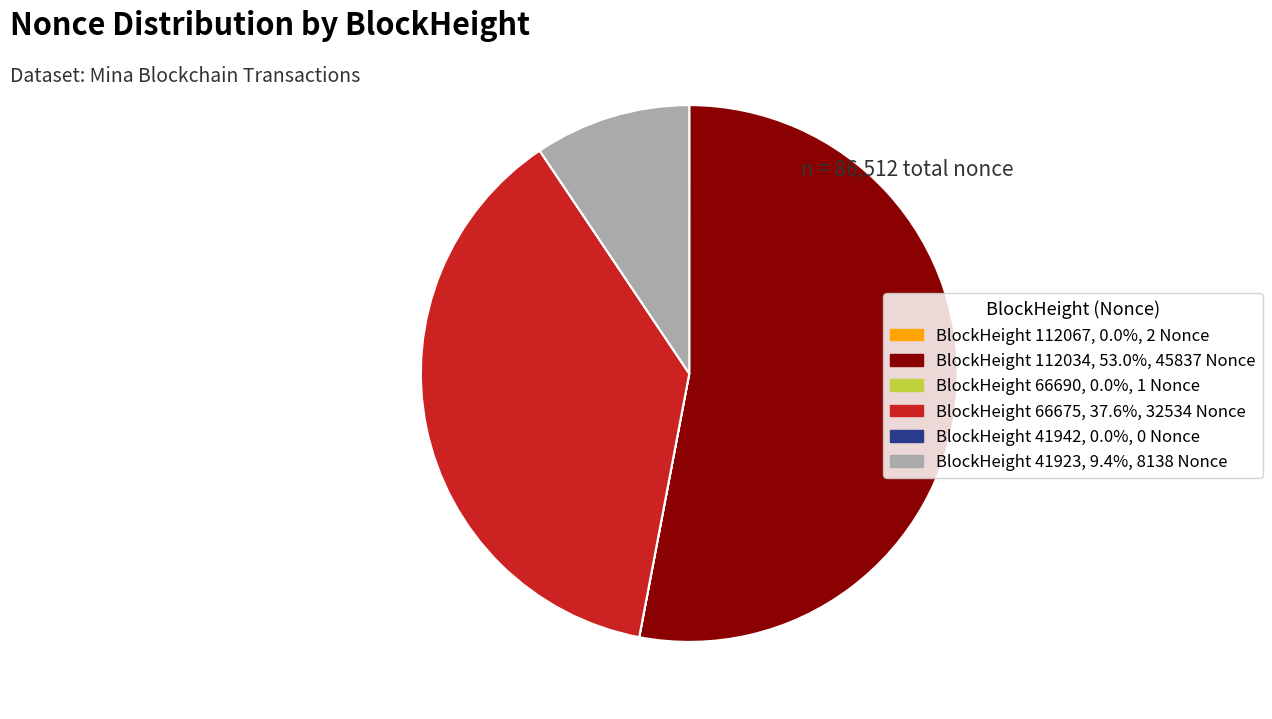

Does BlockHeight 112034, 53.0%, 45837 Nonce account for over 50% of the chart?

Yes